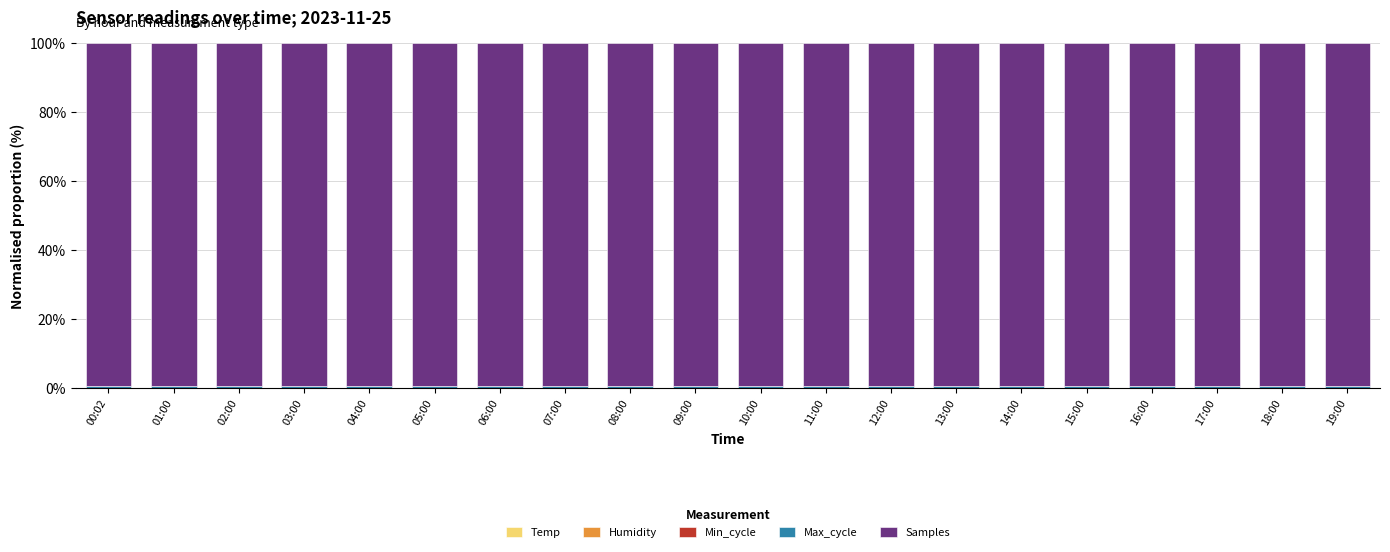

Are the bars grouped side by side (vs. stacked)?

No